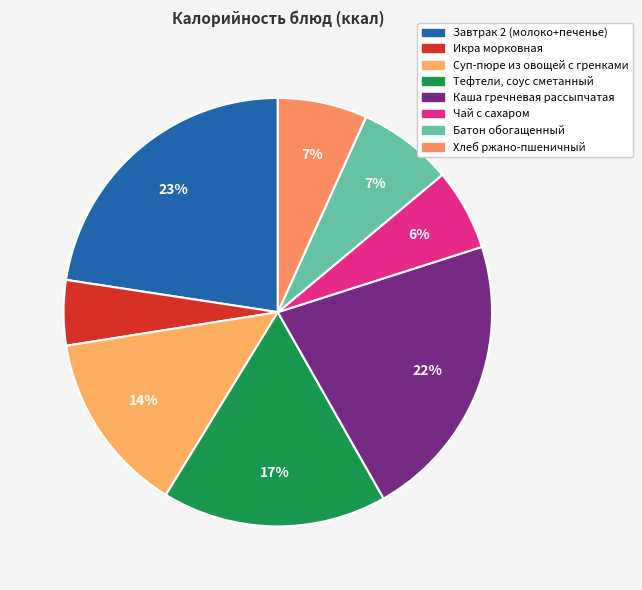

How many segments does this pie chart have?

8